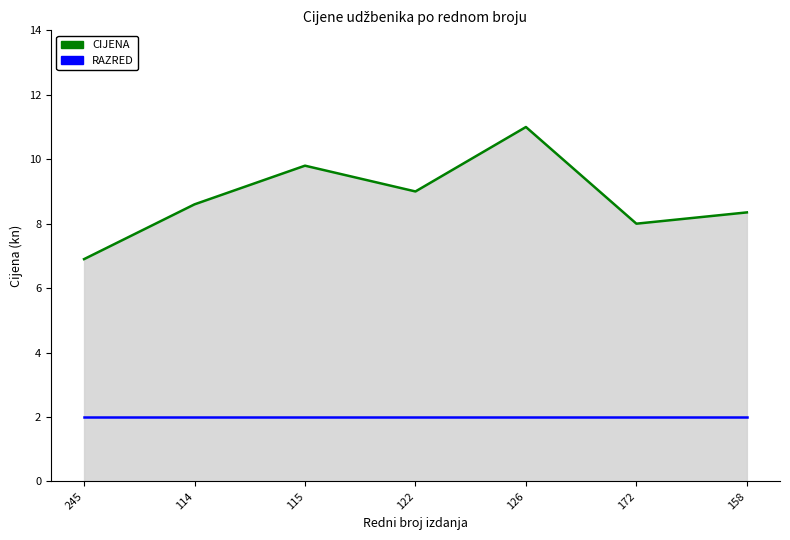

At 245, list the series in order from smallest to largest.

RAZRED, CIJENA